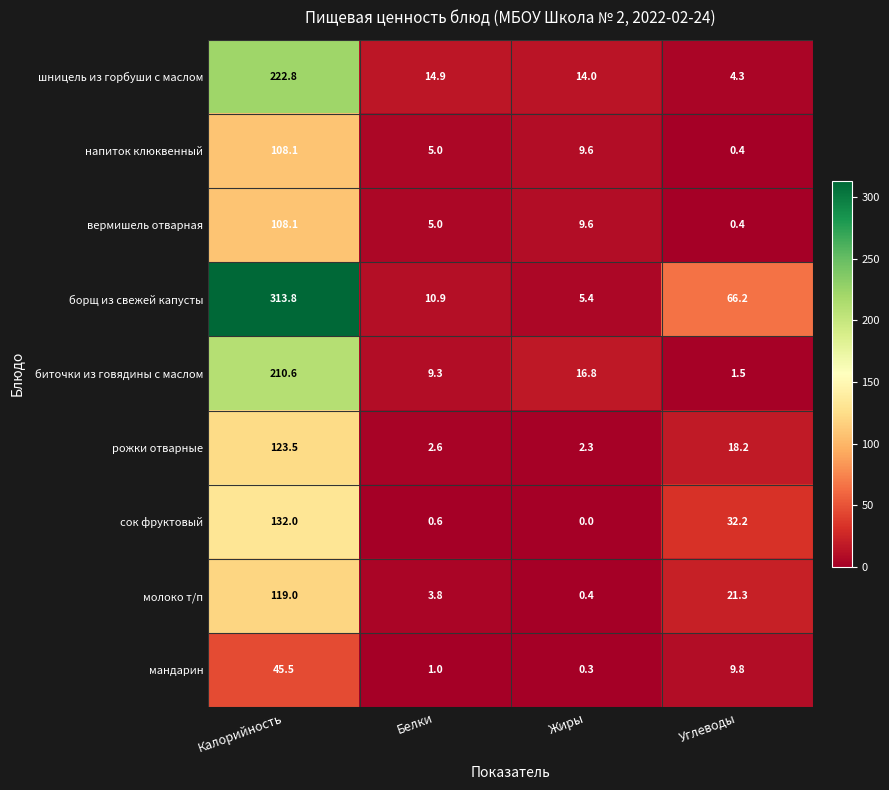

What is the difference between the maximum and minimum values in the напиток клюквенный series?

107.7